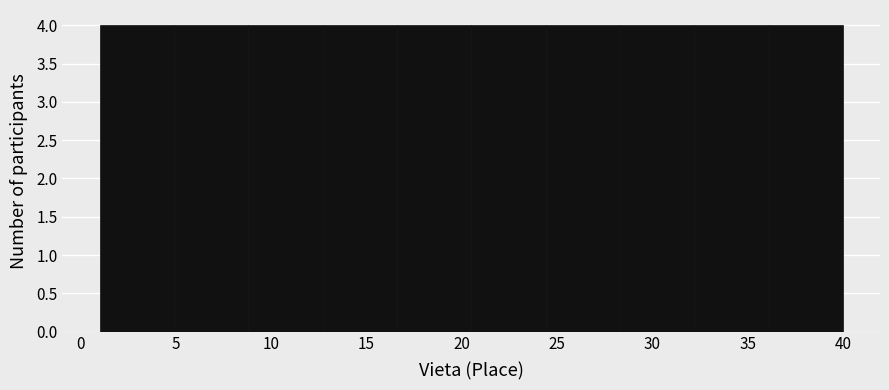

How tall is the bar that spans 1.0 to 4.9 on the x-axis? Neither the bar edges nor the heights are printed on the chart, so give them approximately, as read against the axes.

4